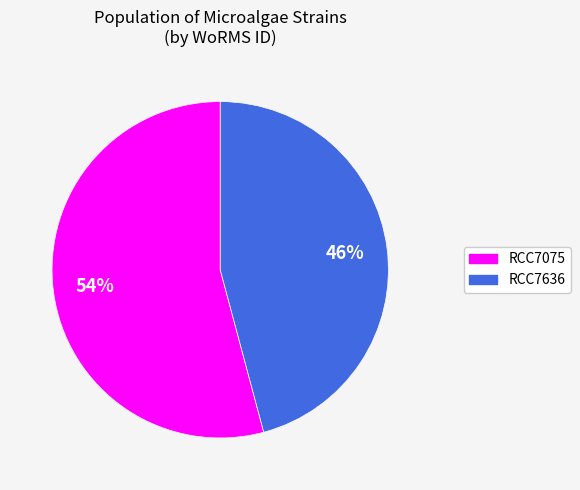

To the nearest percent, what portion does RCC7075 represent?

54%